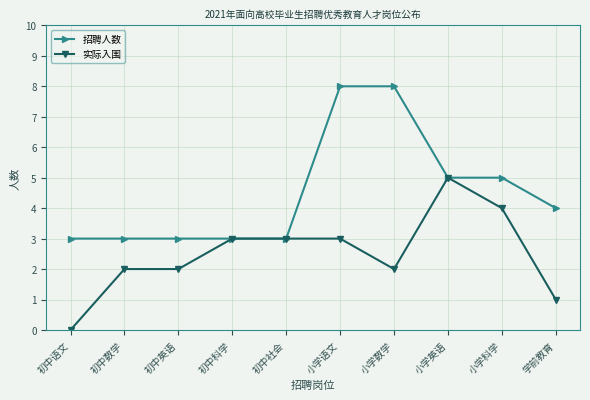

Is it true that 招聘人数 equals 4 at 初中科学?

False